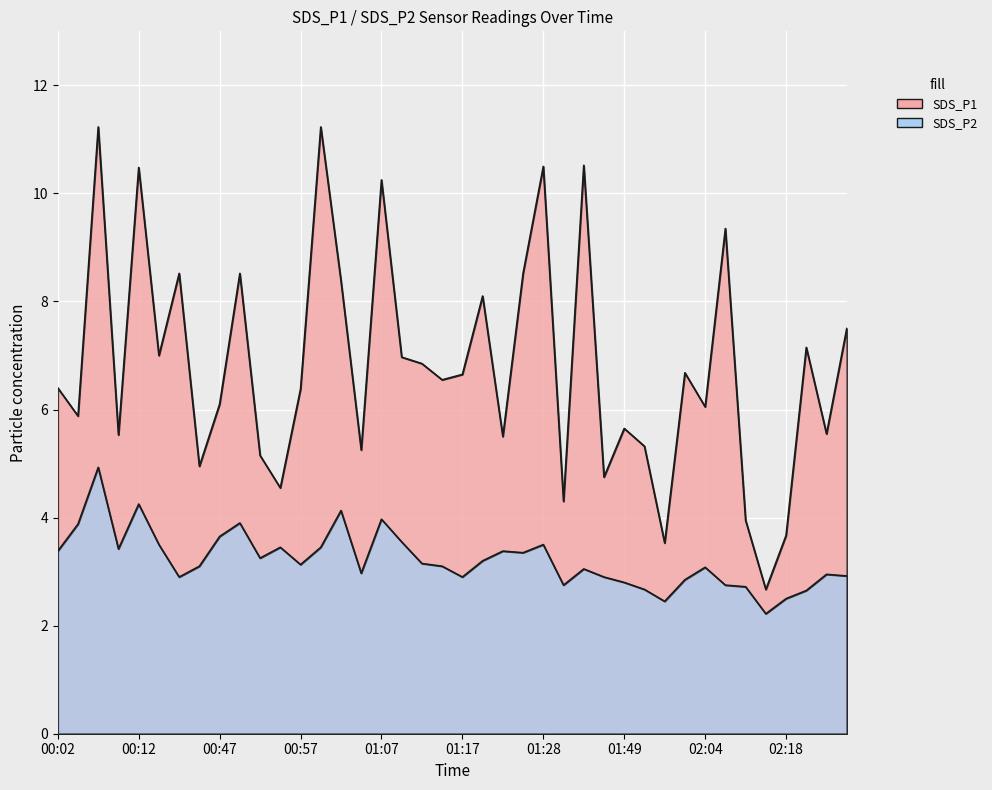

Which series changed the most between 00:49 and 02:24?

SDS_P1